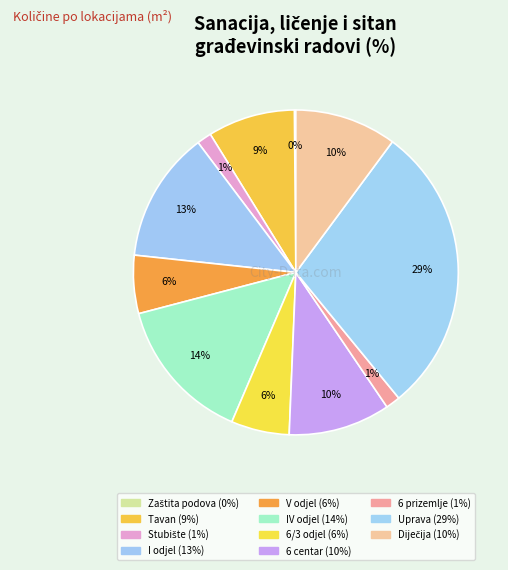

To the nearest percent, what portion does 6 centar represent?

10%